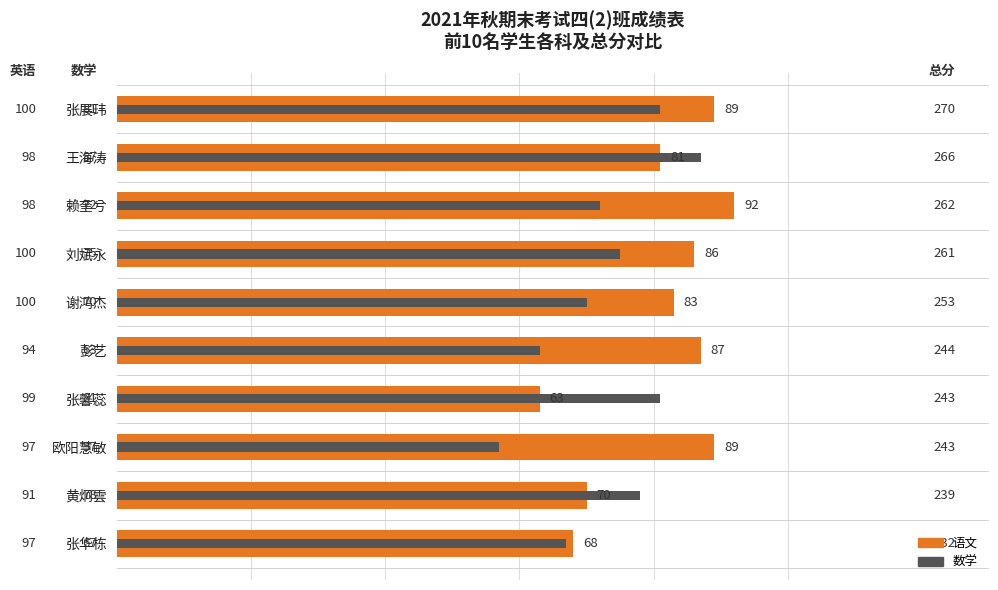

Reading left to right, extract all data points from this chart.

语文: 89	81	92	86	83	87	63	89	70	68
数学: 81	87	72	75	70	63	81	57	78	67